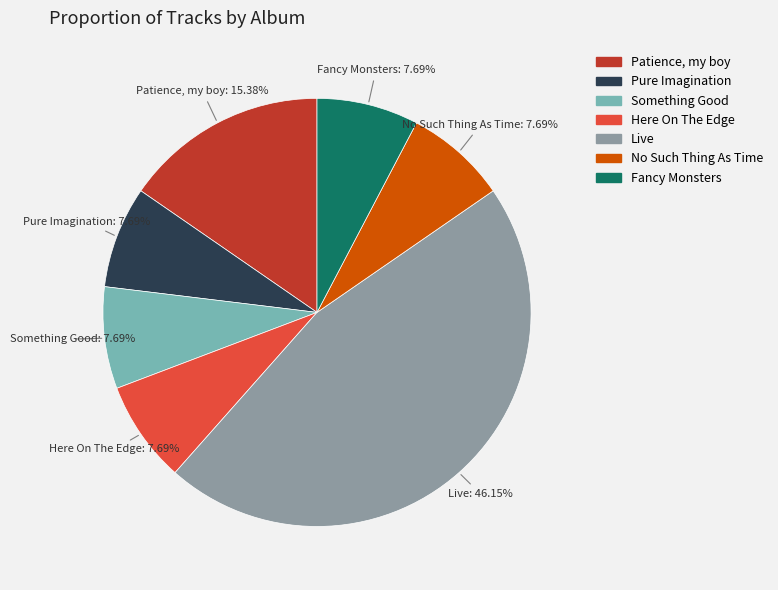

Is there any slice that represents more than half of the pie?

No